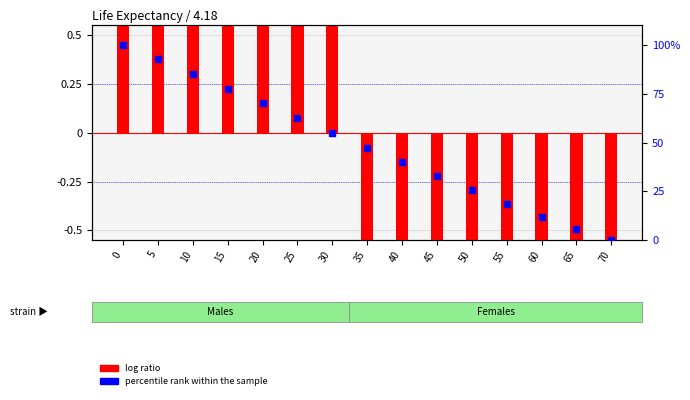

What are all the series names shown in the legend?

log ratio, percentile rank within the sample